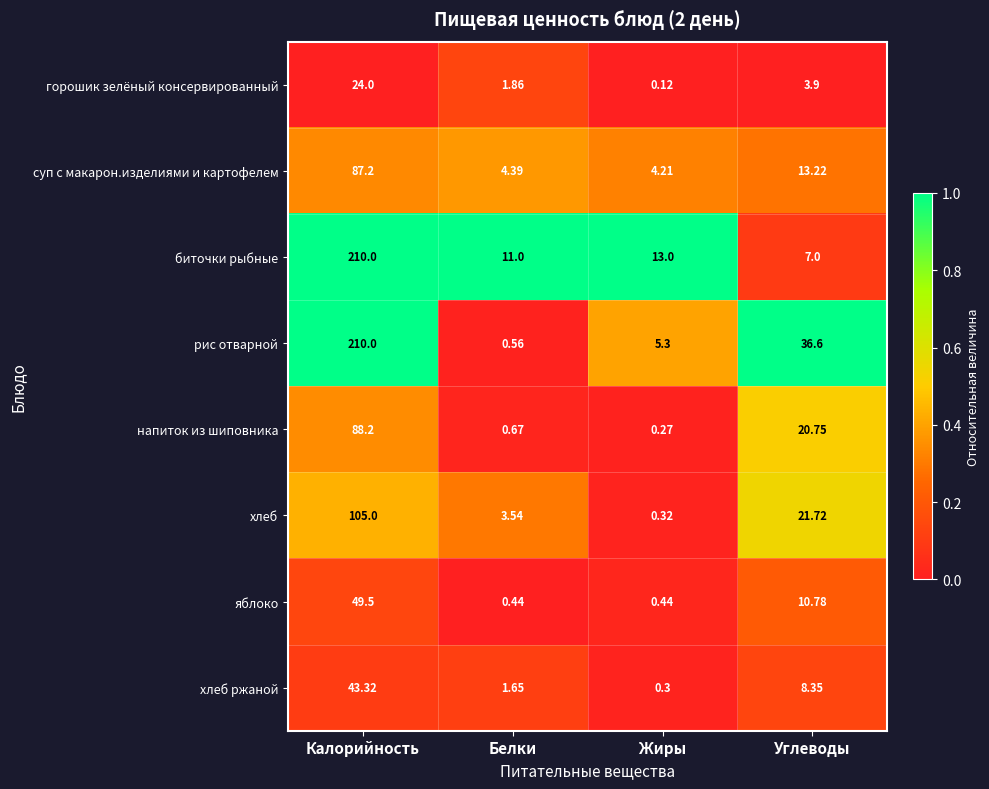

Which series has the largest total across all categories?

рис отварной